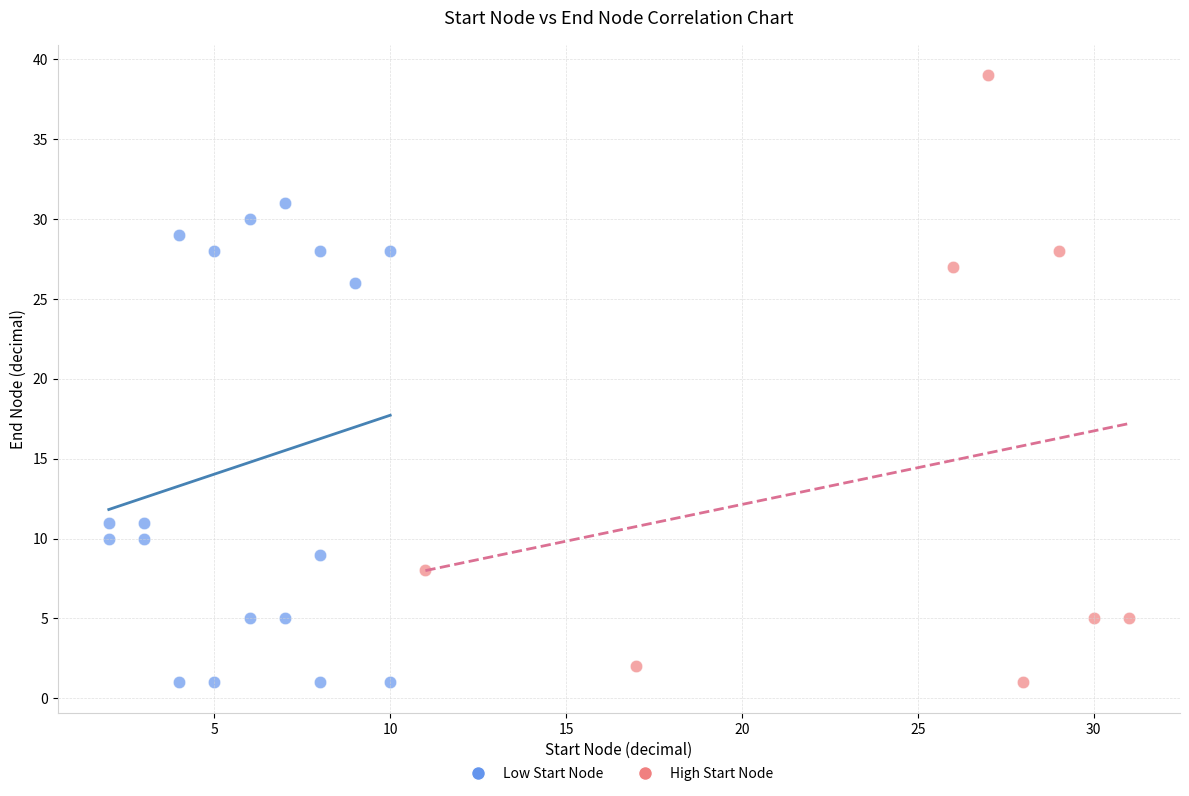

Which series has the widest spread of Y values?

High Start Node